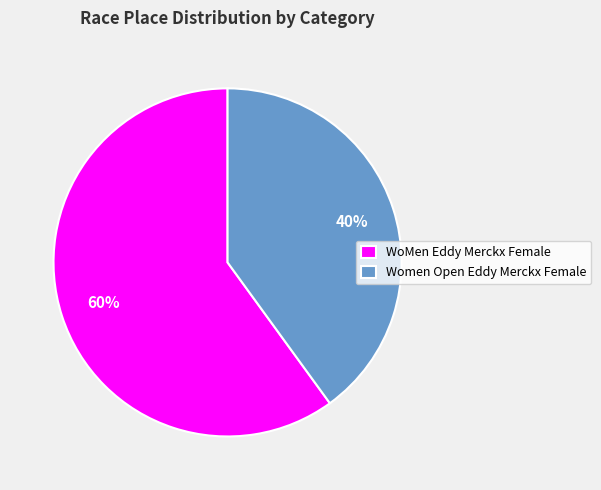

To the nearest percent, what is the average slice percentage?

50%